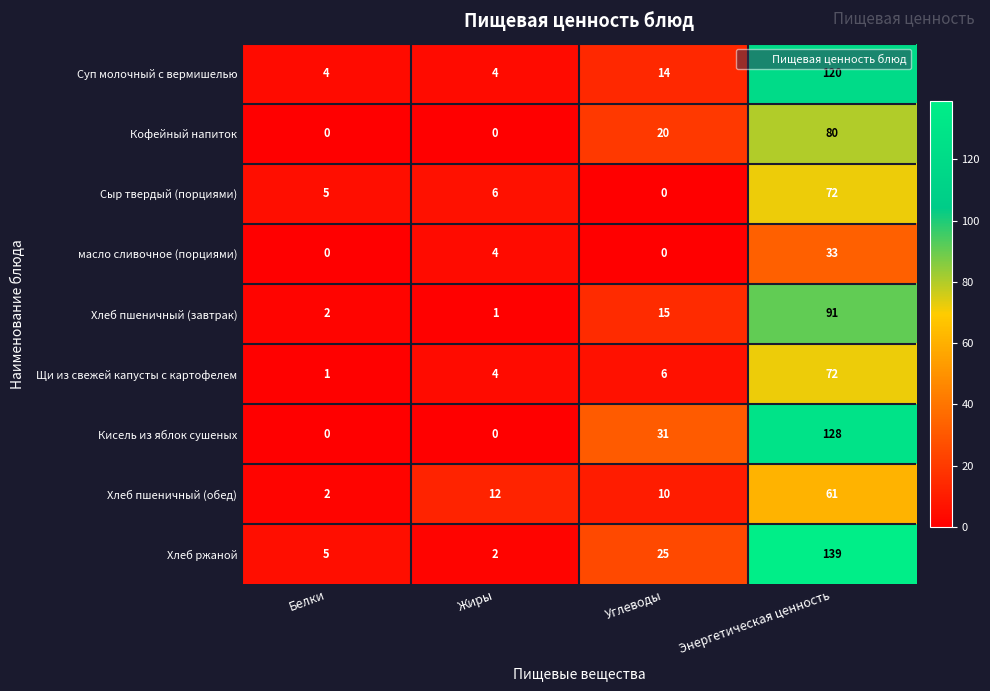

What is the difference between the Кофейный напиток values at Белки and Углеводы?

20